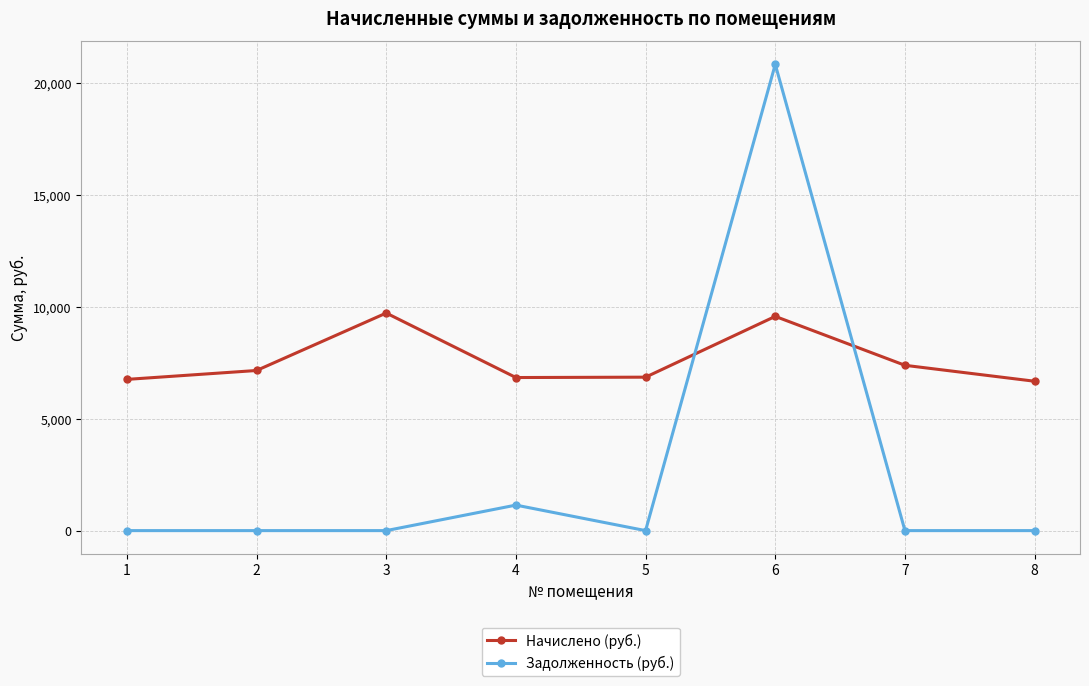

The value of Начислено (руб.) at 7 is 7385.8. True or false?

True